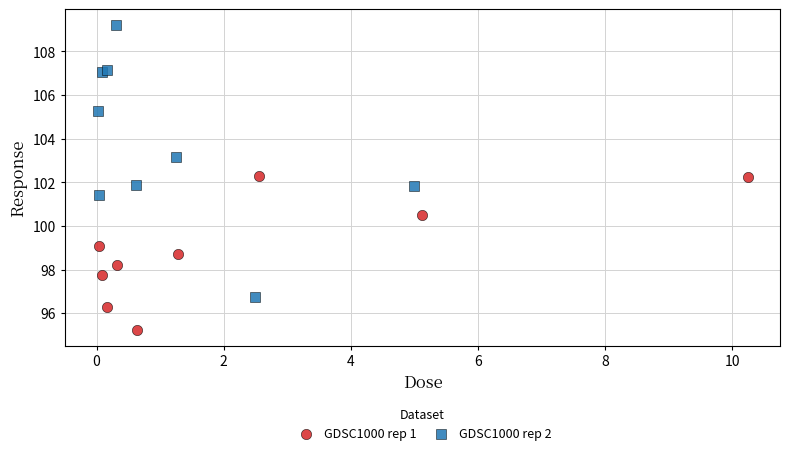

Which series reaches the minimum Y coordinate?

GDSC1000 rep 1